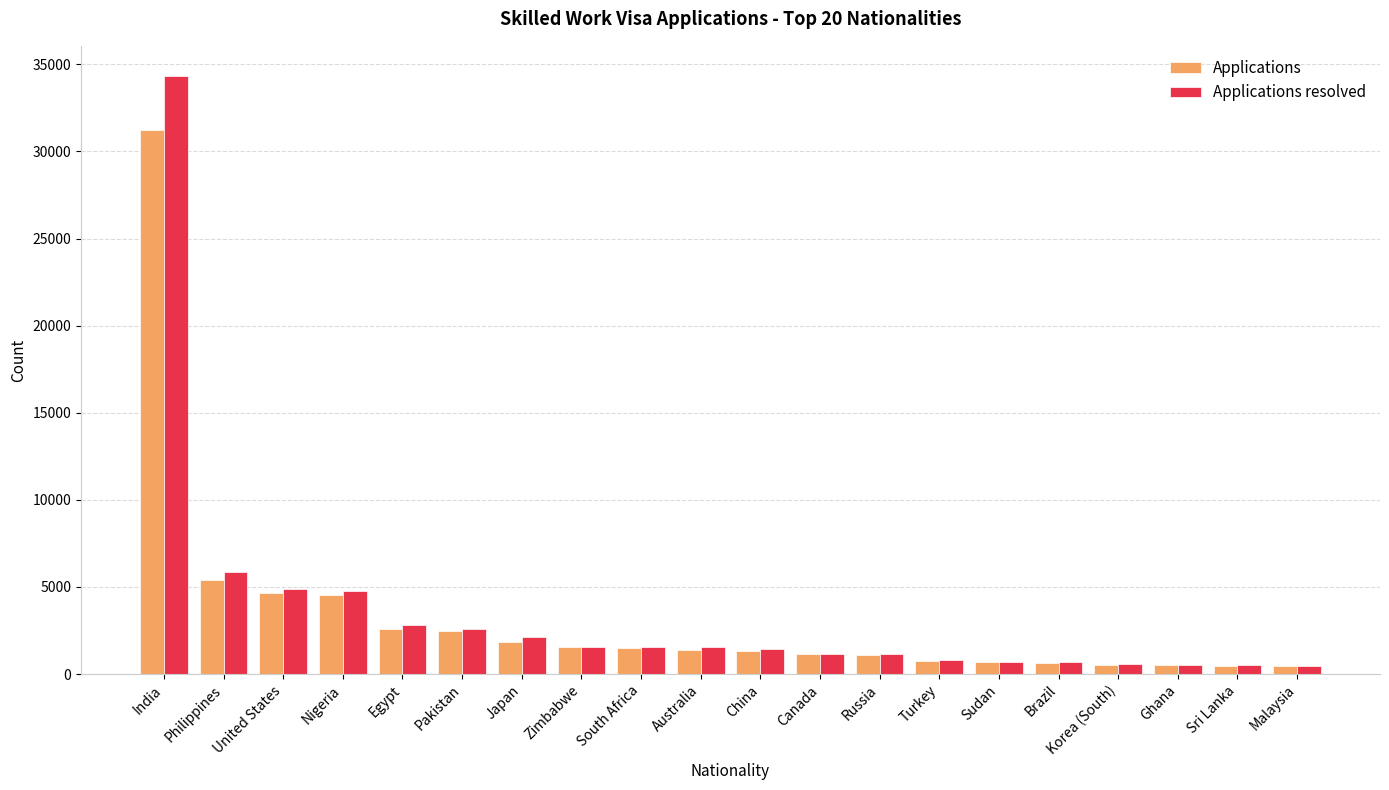

At which category is the sum across all series the highest?

India